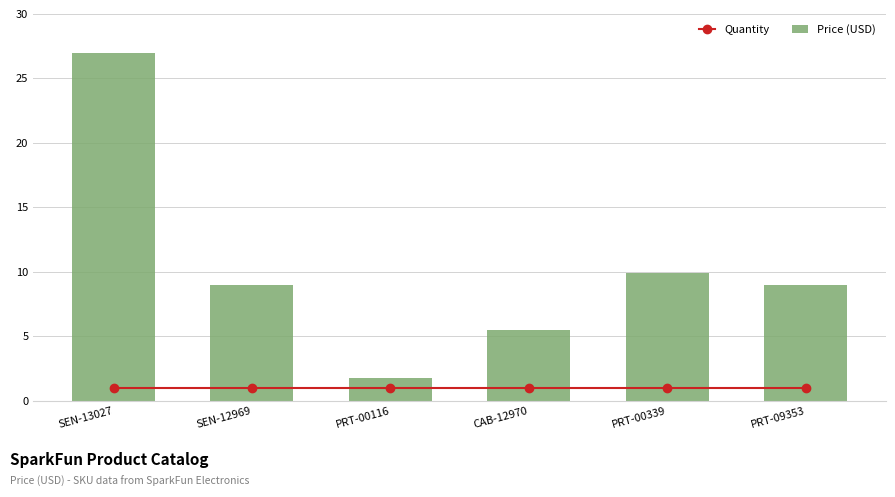

Are the bars horizontal?

No